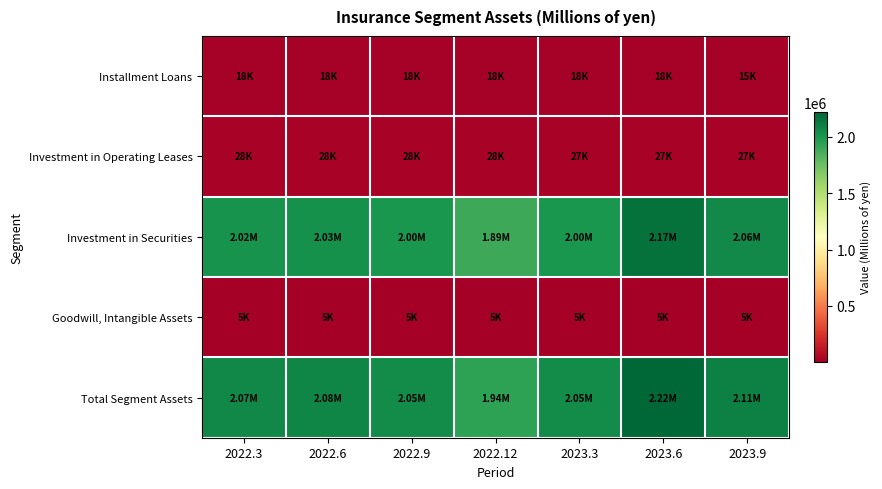

Reading left to right, extract all data points from this chart.

Installment Loans: 2022.3=17983	2022.6=18255	2022.9=18309	2022.12=17728	2023.3=18109	2023.6=18497	2023.9=14634
Investment in Operating Leases: 2022.3=28296	2022.6=28219	2022.9=28031	2022.12=27880	2023.3=27467	2023.6=27444	2023.9=27314
Investment in Securities: 2022.3=2021134	2022.6=2030958	2022.9=2001635	2022.12=1894467	2023.3=2000150	2023.6=2171636	2023.9=2059114
Goodwill, Intangible Assets: 2022.3=4732	2022.6=4721	2022.9=4709	2022.12=4698	2023.3=4686	2023.6=4675	2023.9=4663
Total Segment Assets: 2022.3=2072145	2022.6=2082153	2022.9=2052684	2022.12=1944773	2023.3=2050412	2023.6=2222252	2023.9=2105725